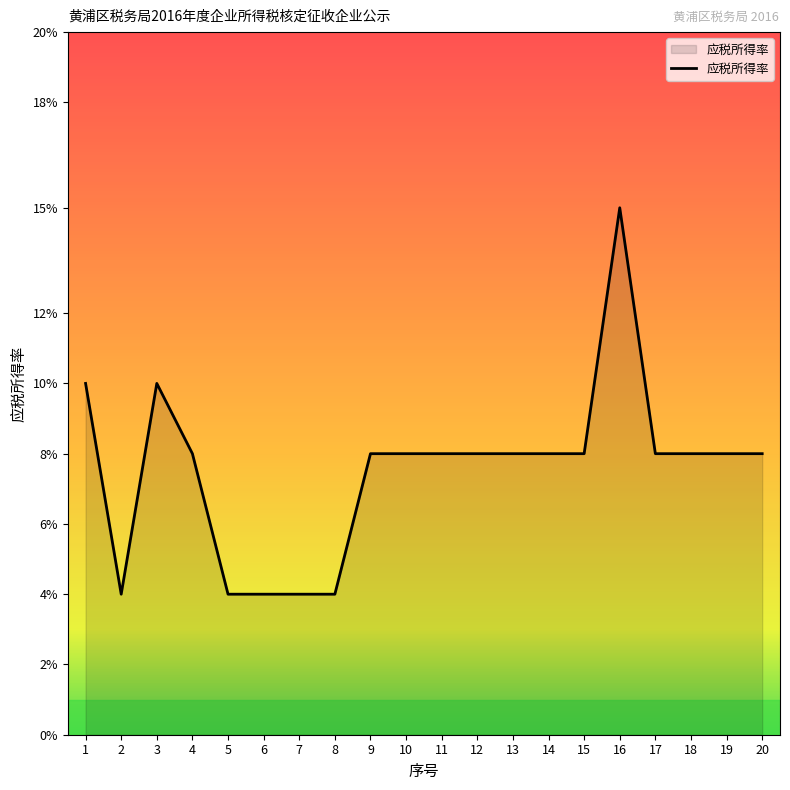

How many series are shown in this chart?

1